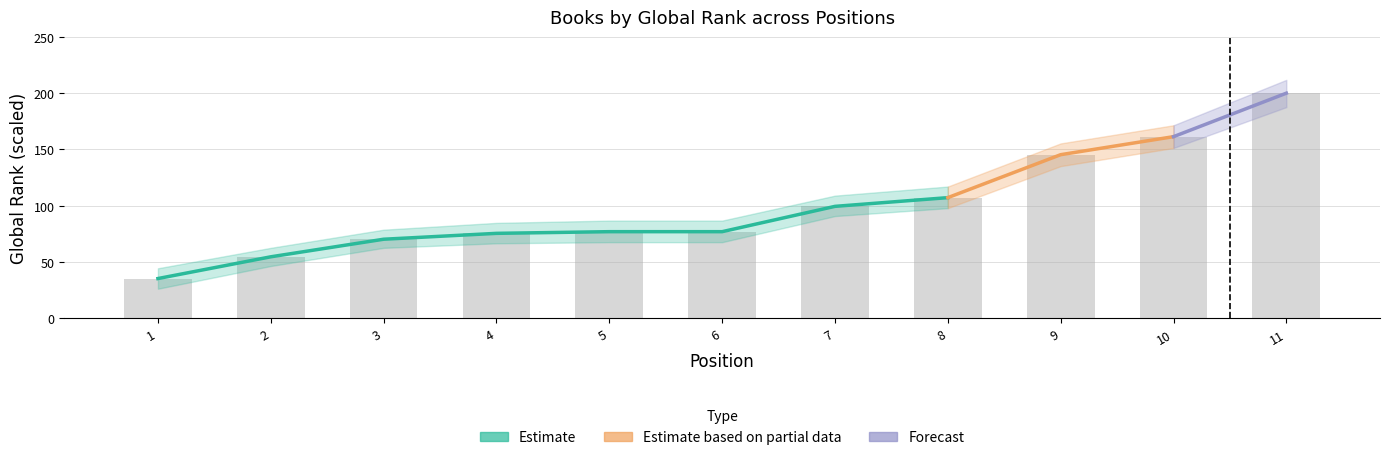

Where does the data first go above 76?

5